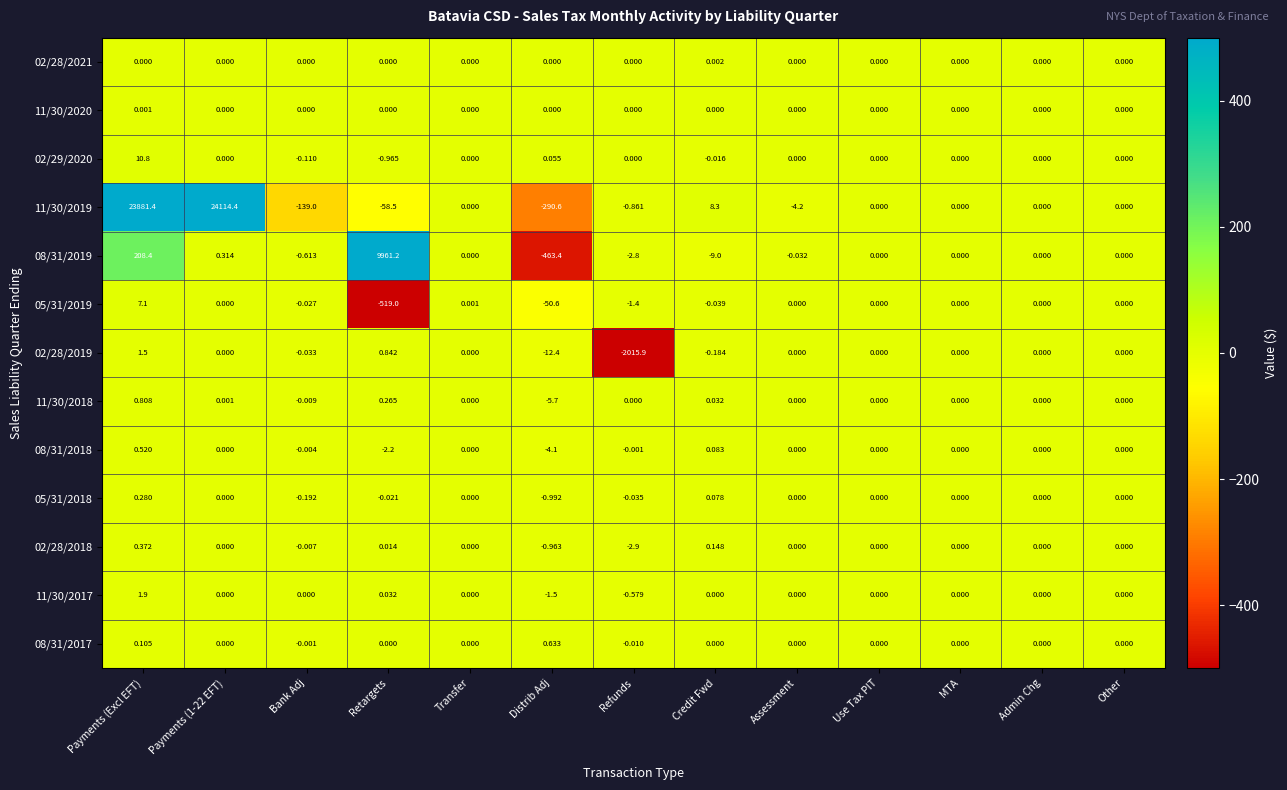

Which category has the lowest value across all series?

Refunds